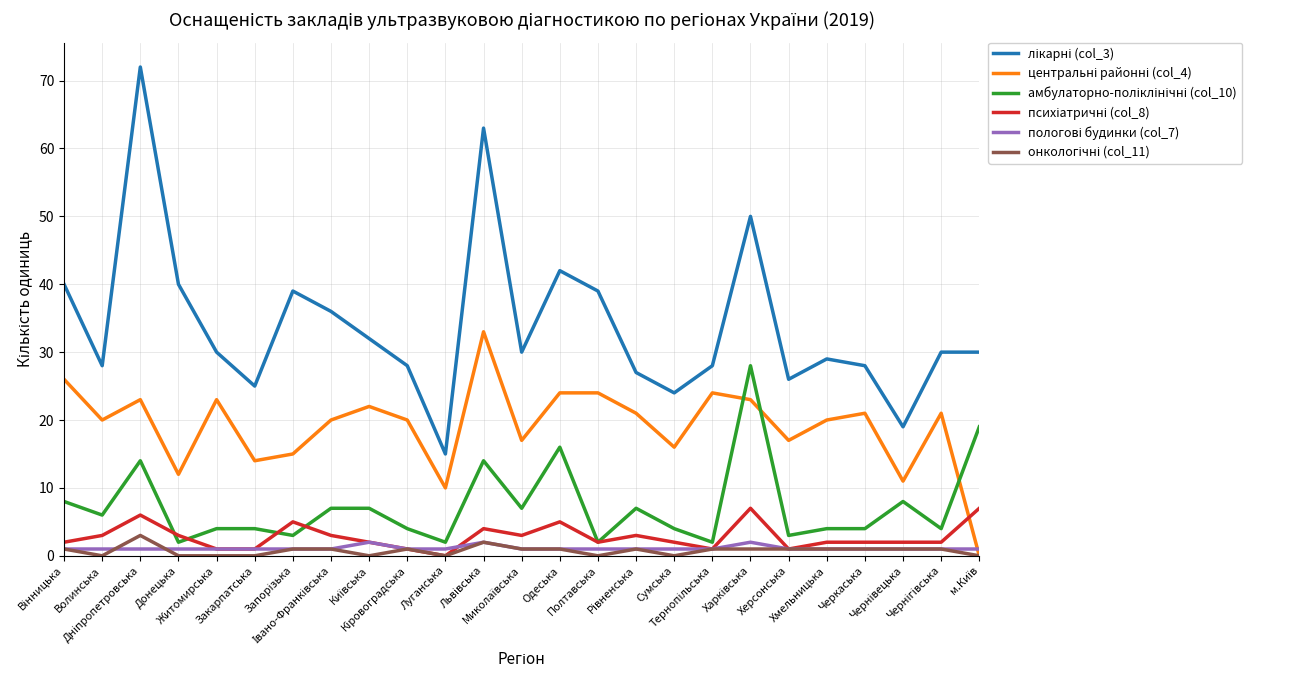

What is the maximum value for онкологічні (col_11)?

3